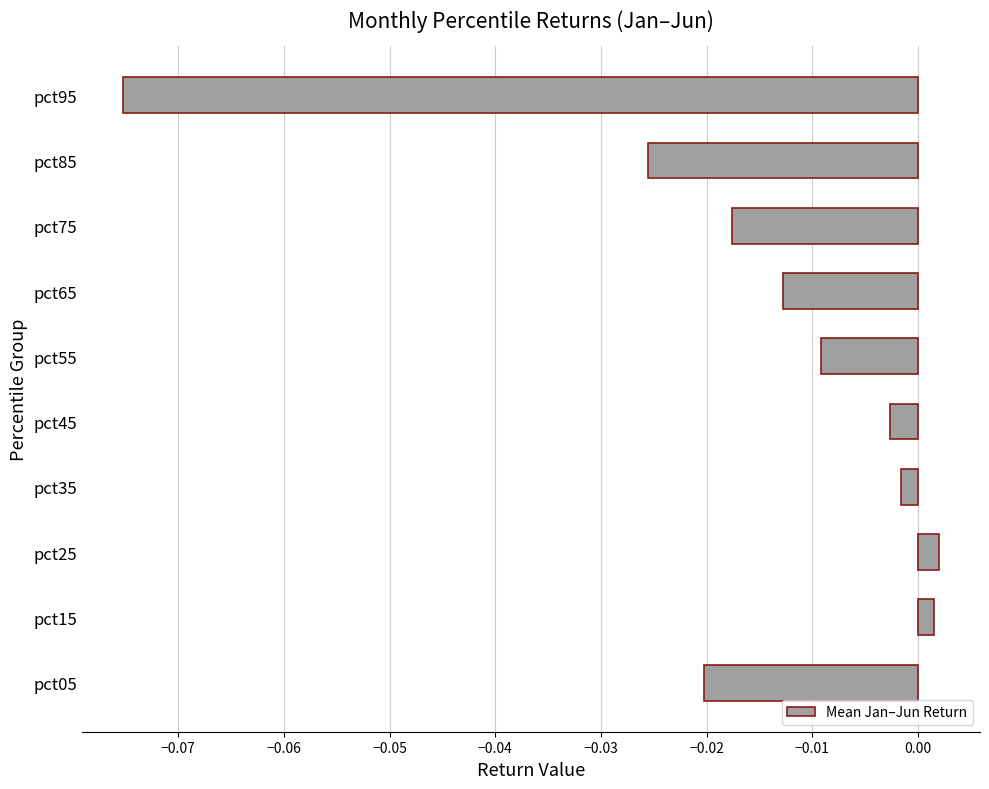

Which has a higher value, pct55 or pct75?

pct55